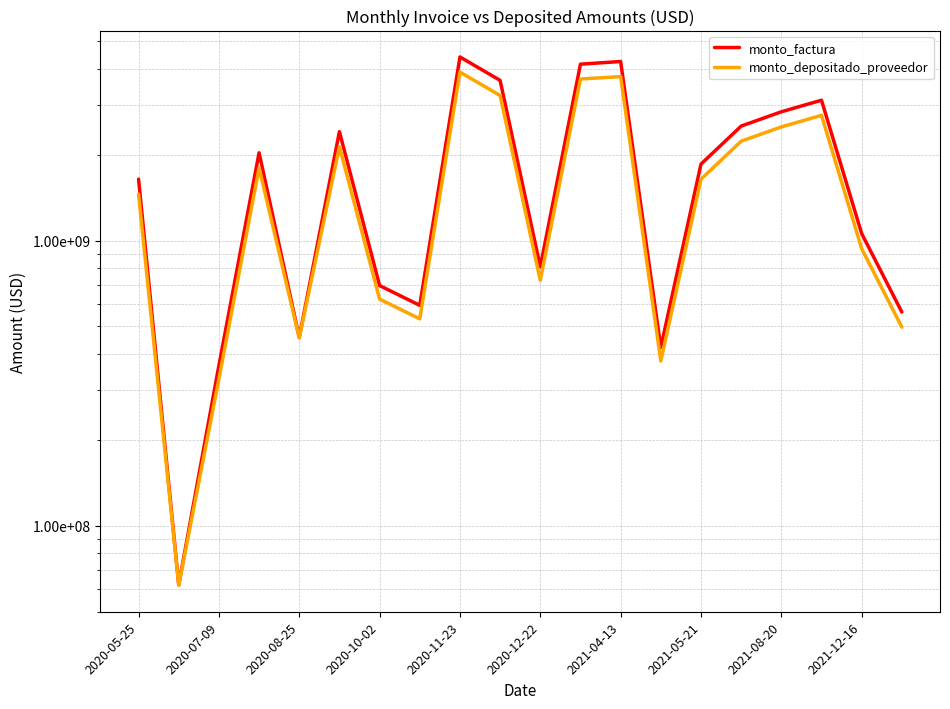

How many lines are shown in the chart?

2